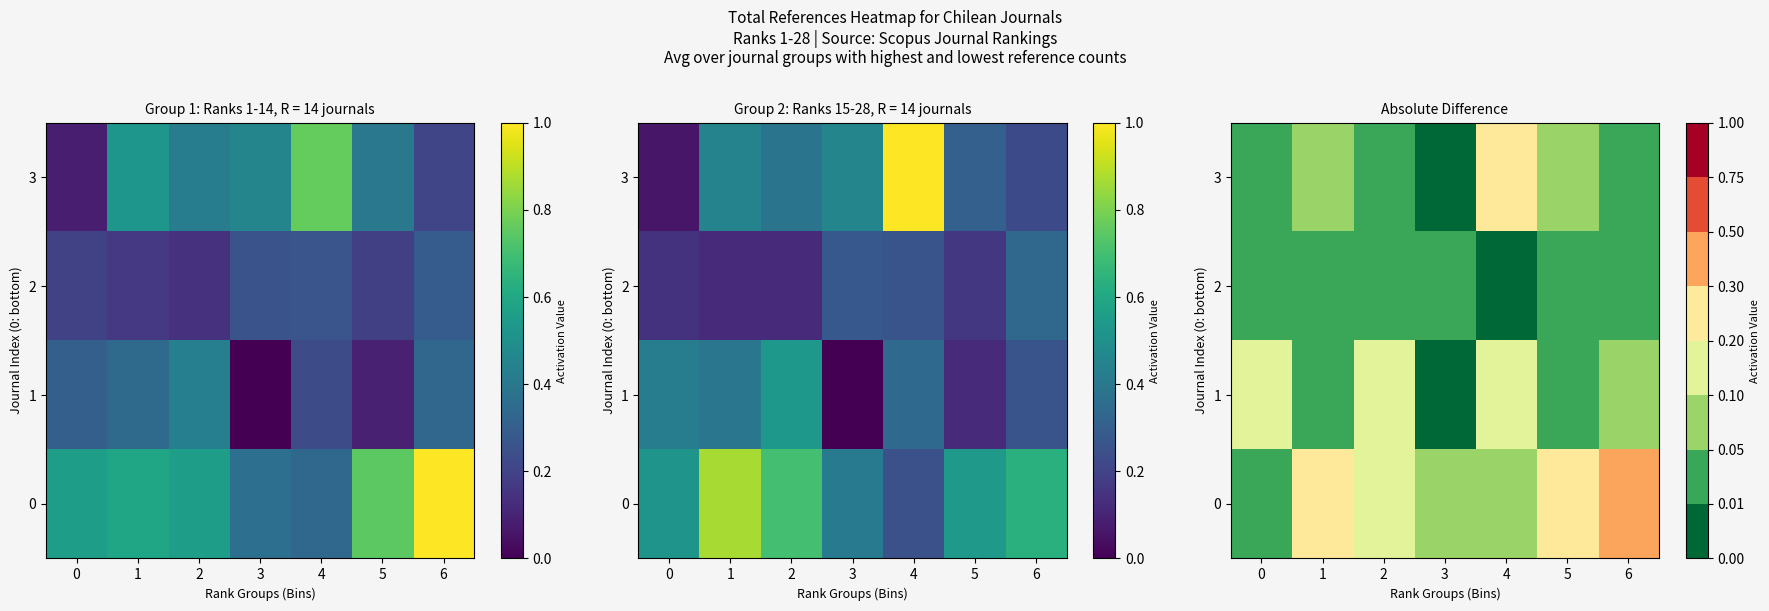

What is the sum of the 2 values at 2 and 0?

0.1